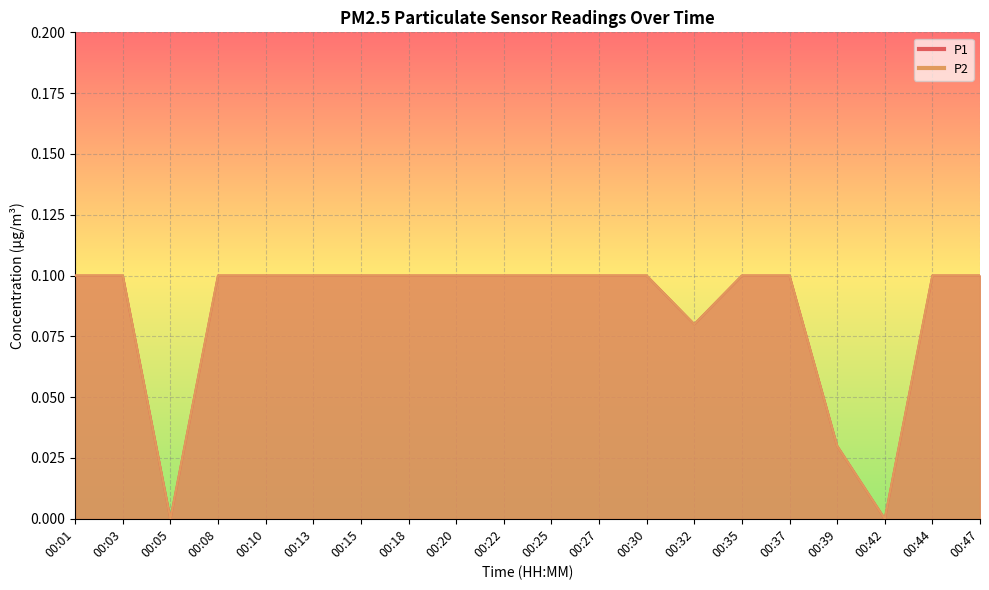

Is it true that P2 equals 0.1 at 00:03?

True